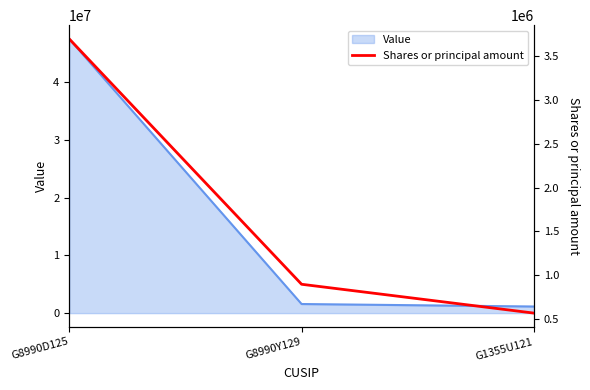

List the series in order of their peak value, lowest first.

Shares or principal amount, Value